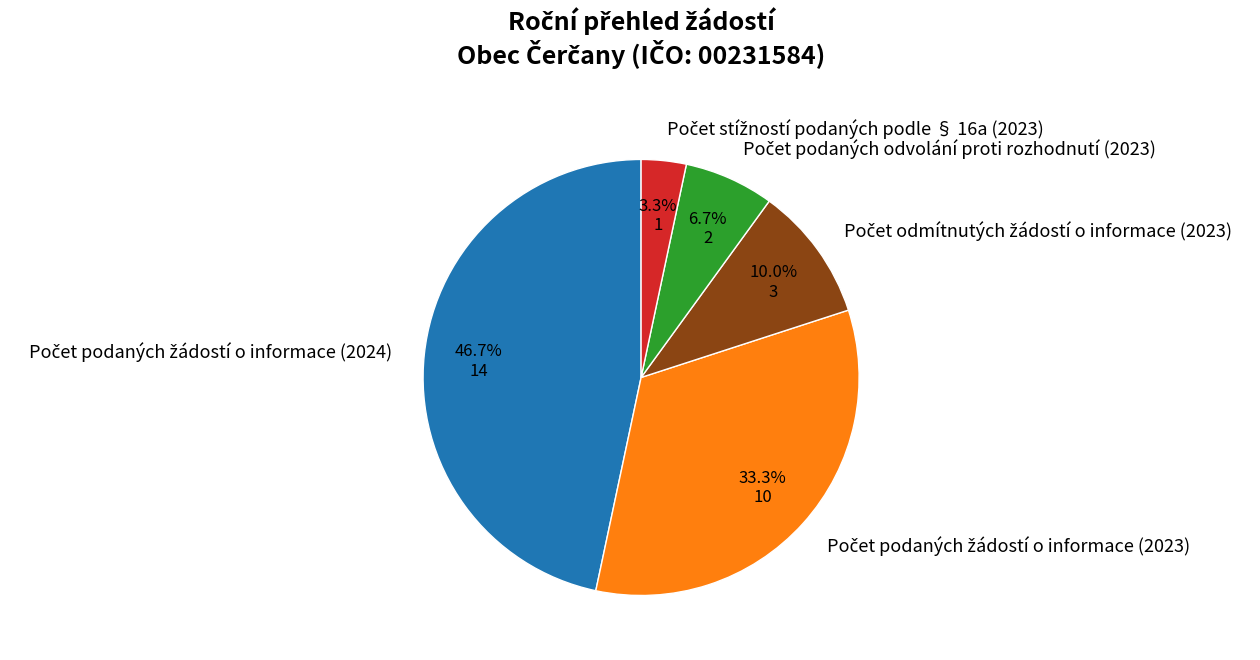

Is there a majority slice in this chart?

No